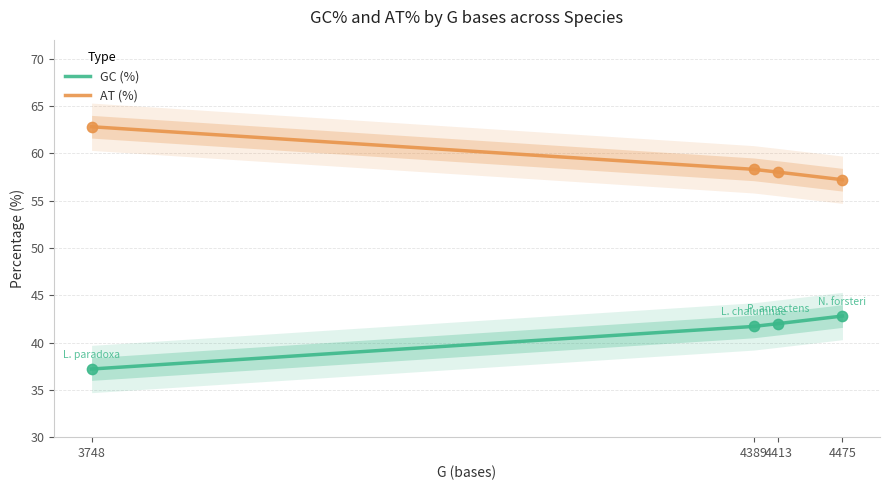

What are all the series names shown in the legend?

GC (%), AT (%)